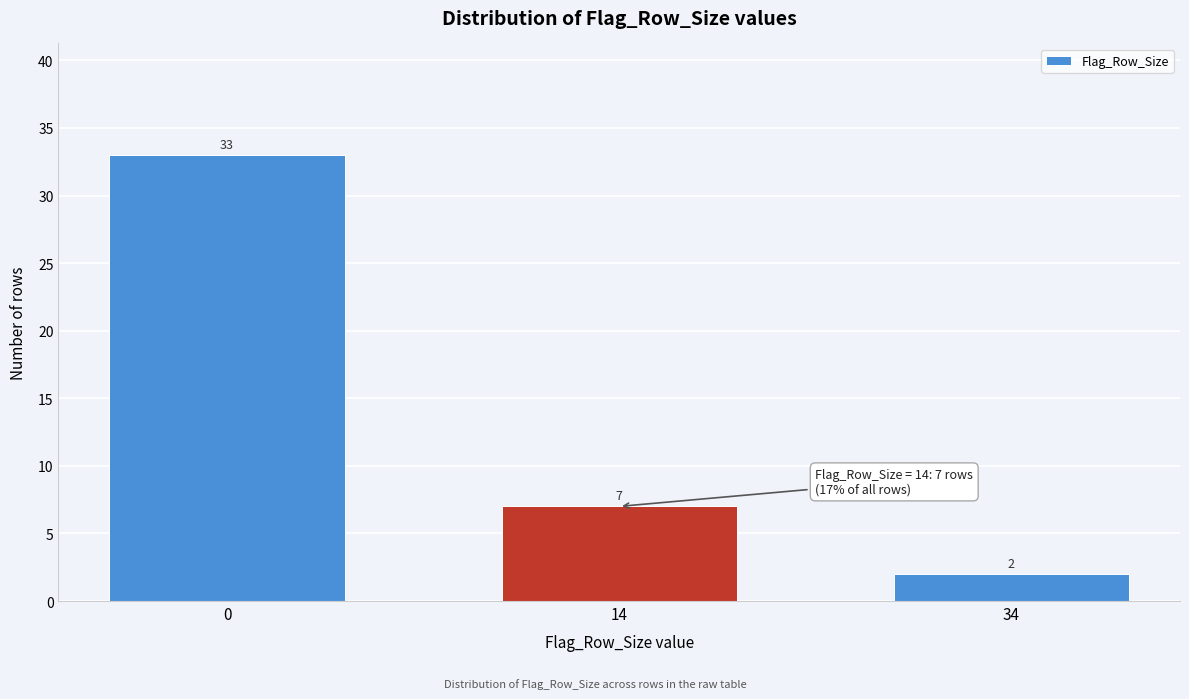

Reading left to right, extract all data points from this chart.

33	7	2